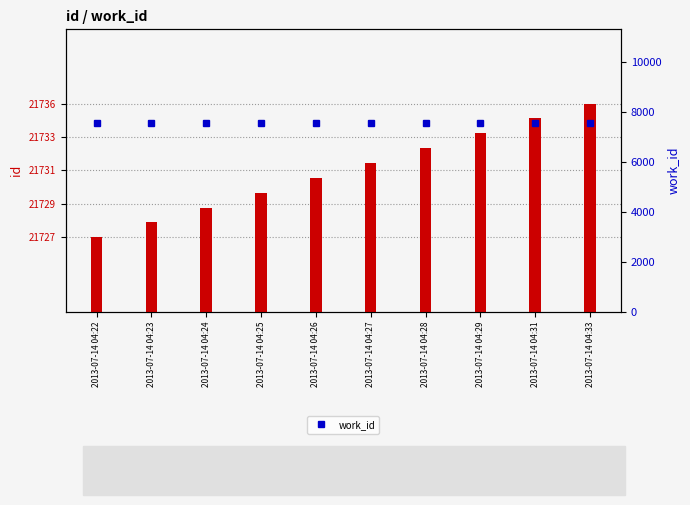

At which label is work_id closest to 7544?

2013-07-14 04:22